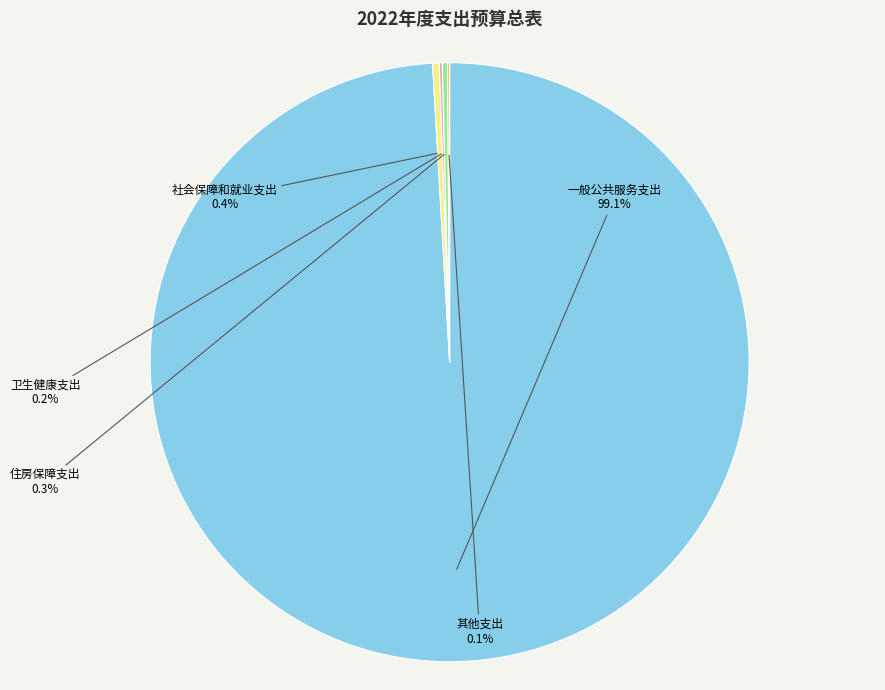

Is 社会保障和就业支出 the majority of the pie?

No